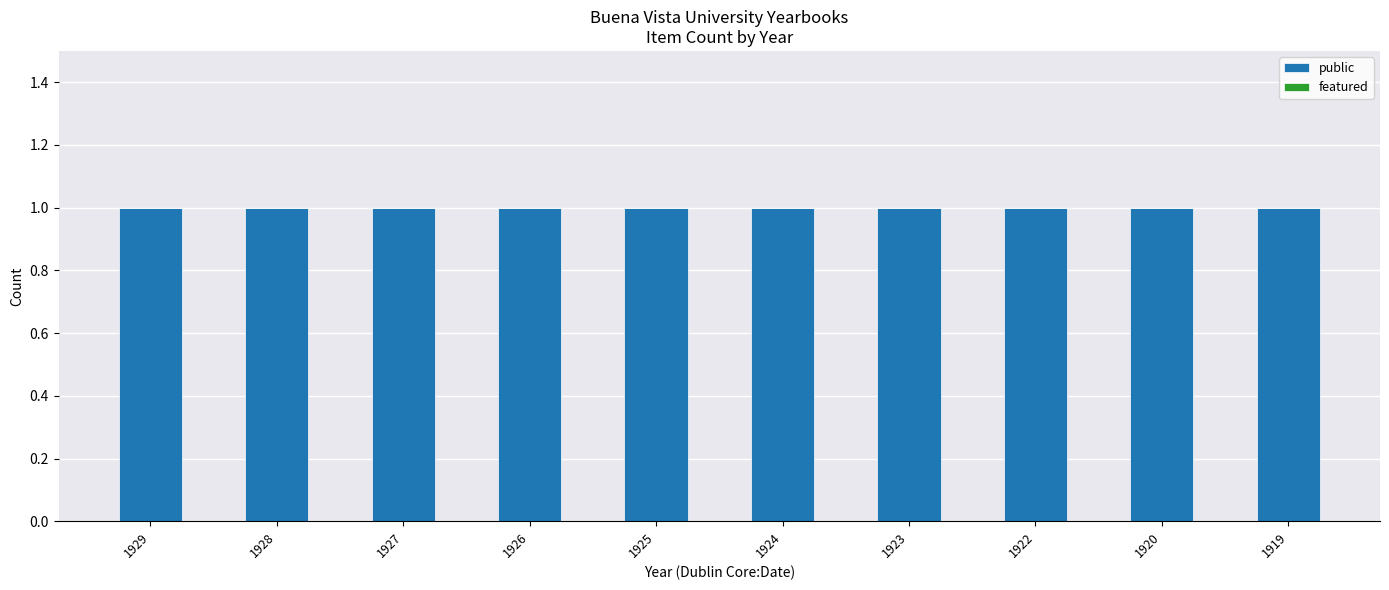

Which has a higher value, 1922 or 1929?

1922